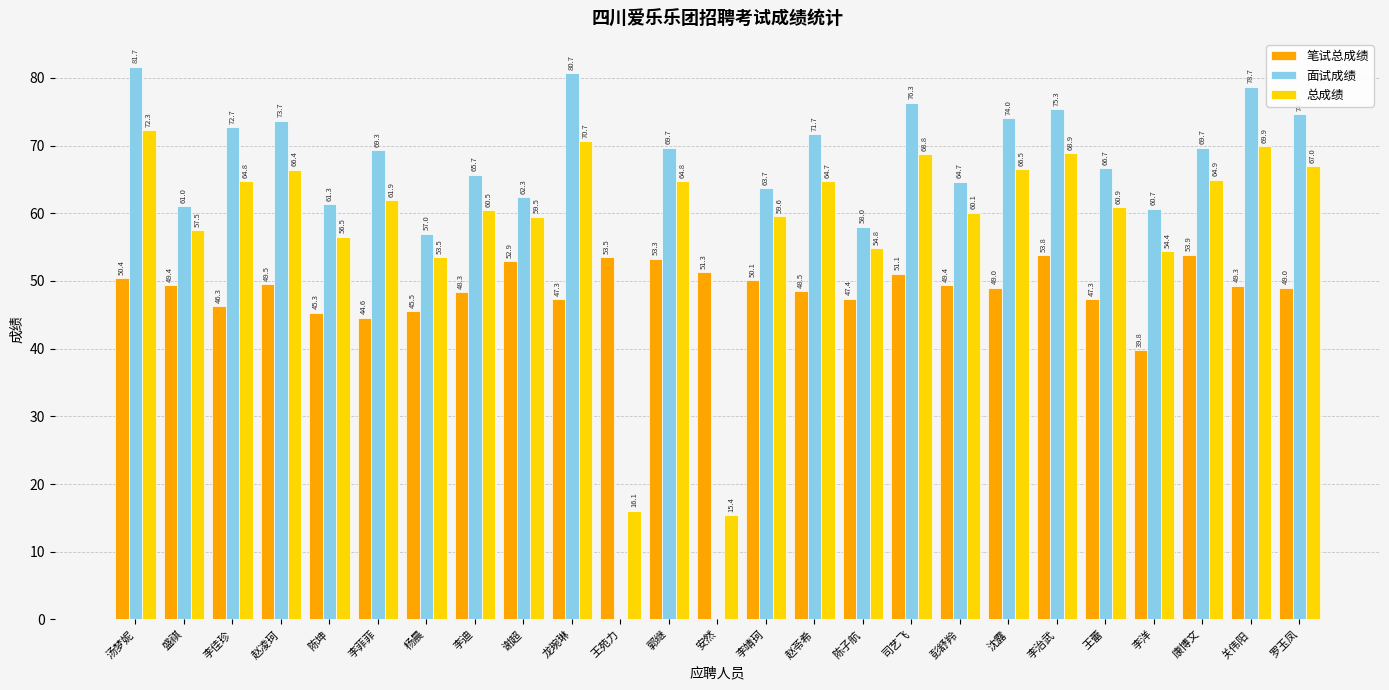

Between 陈子航 and 沈露, which series saw the biggest shift?

面试成绩